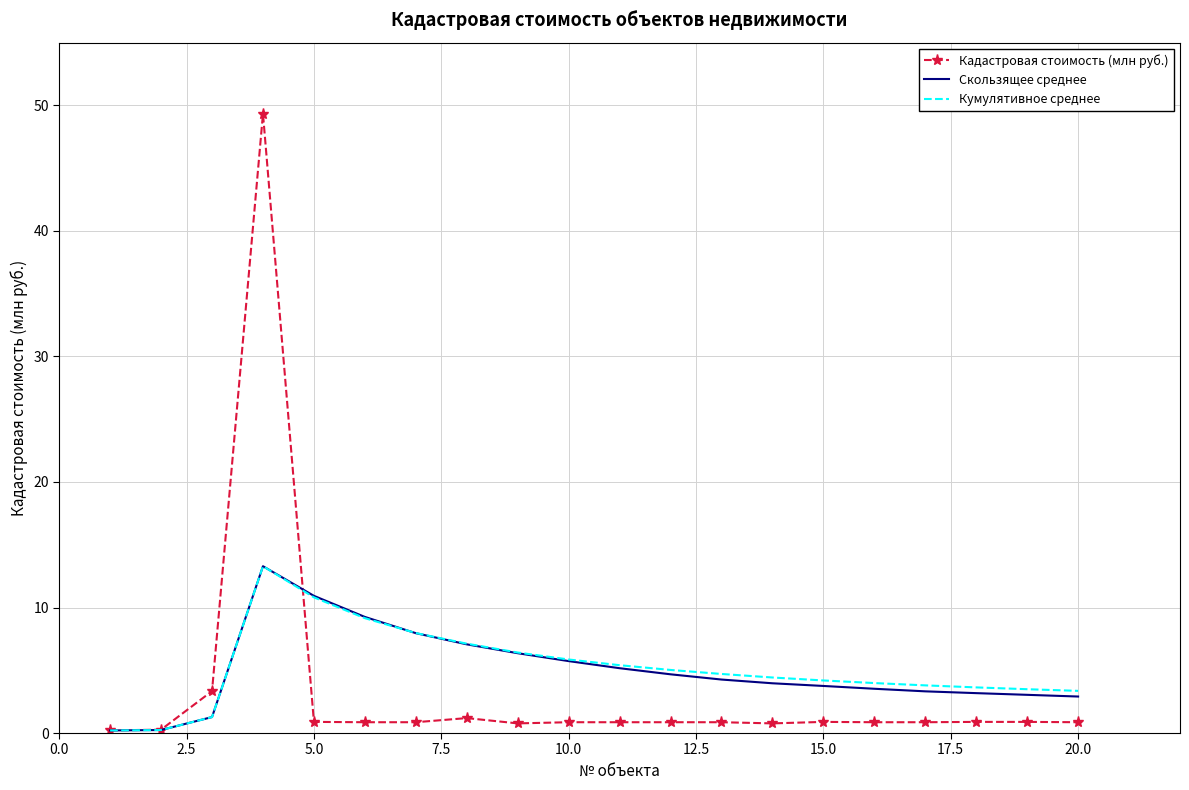

What is the greatest value displayed?

49.3